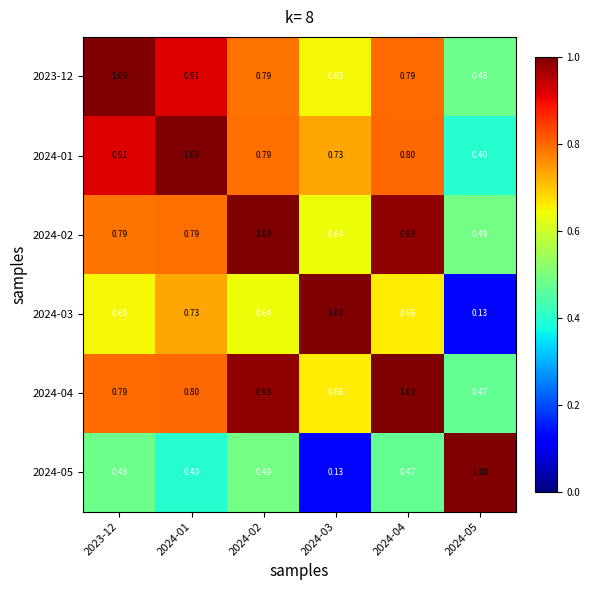

What is the total value across all series at 2024-04?

4.7